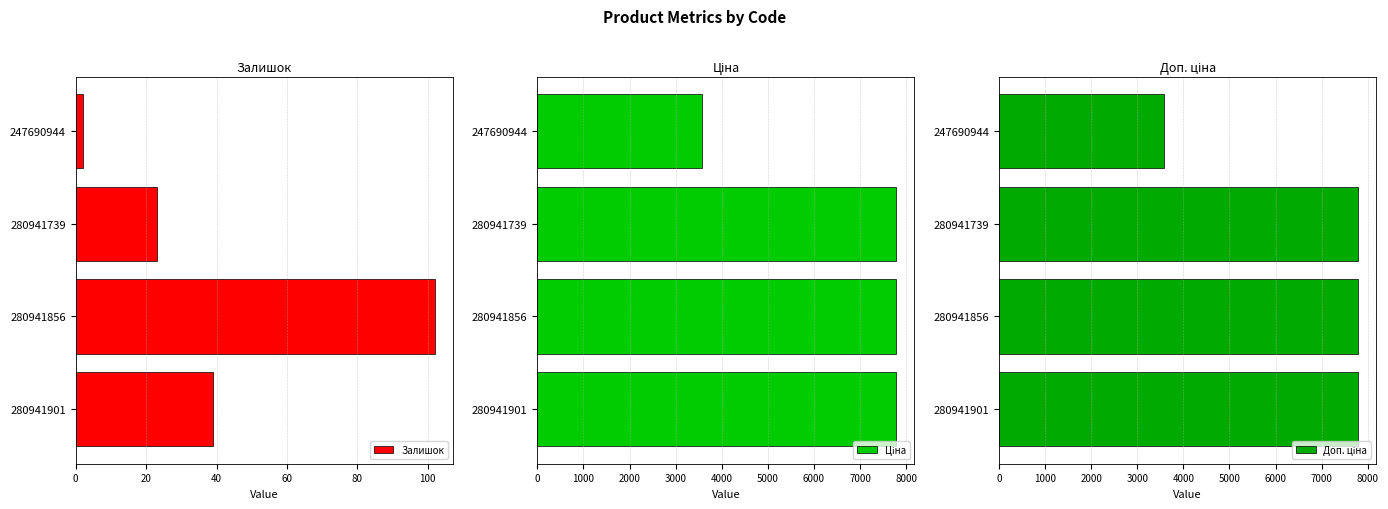

Reading right to left, list all the values displayed in this chart.

Залишок: 2.0	23.0	102.0	39.0
Ціна: 3569.6	7792.9	7792.9	7792.9
Доп. ціна: 3569.6	7792.9	7792.9	7792.9